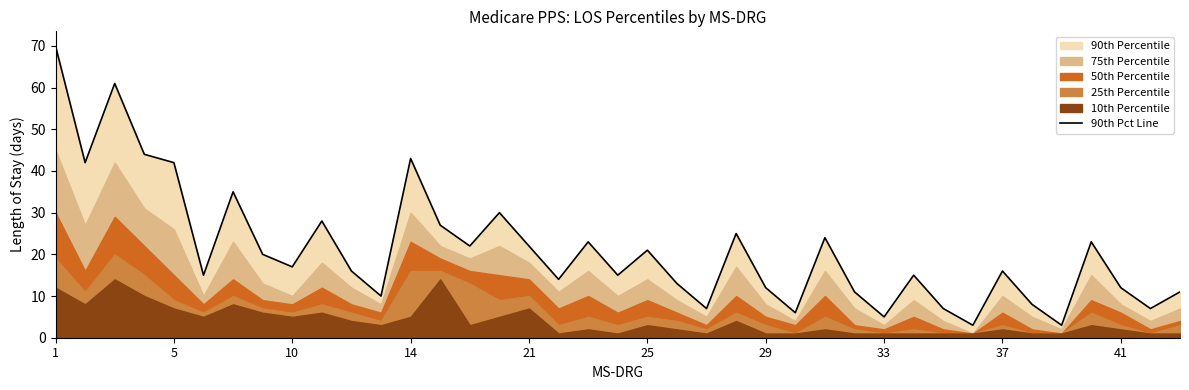

What is the highest value of the 90th Pct Line series?

70